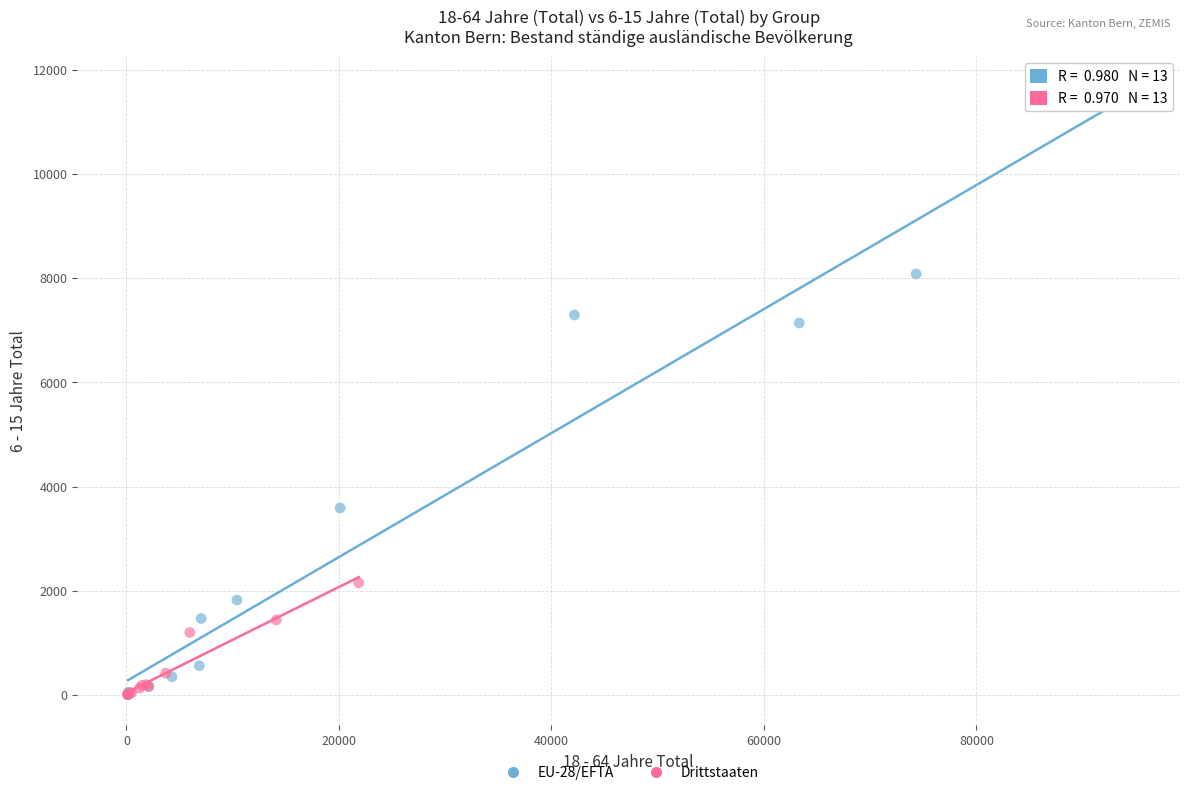

Which series has the largest Y range (max minus min)?

EU-28/EFTA